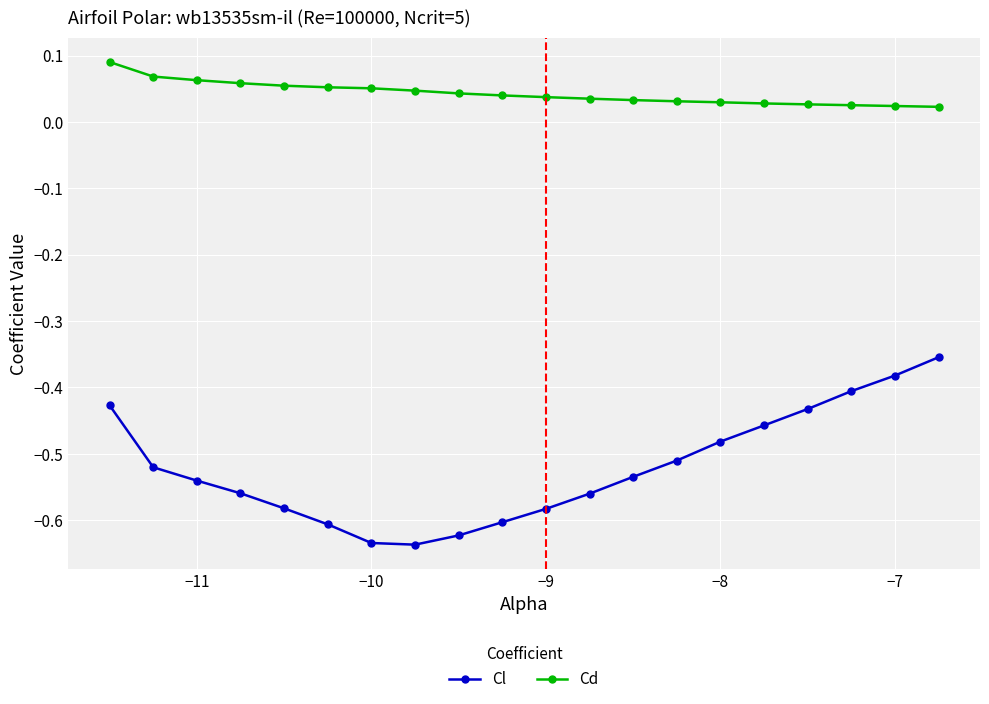

True or false: Cd and Cl cross at least once.

False